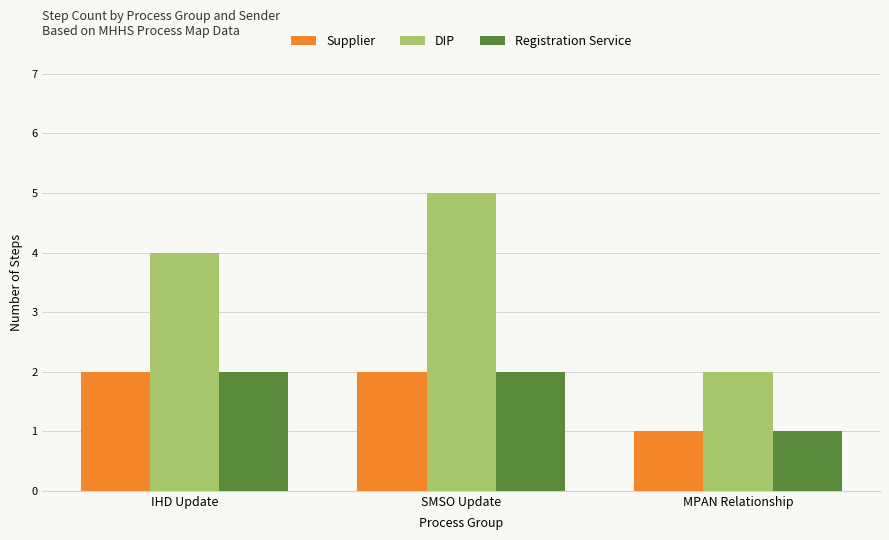

Reading left to right, list all the values displayed in this chart.

Supplier: IHD Update=2	SMSO Update=2	MPAN Relationship=1
DIP: IHD Update=4	SMSO Update=5	MPAN Relationship=2
Registration Service: IHD Update=2	SMSO Update=2	MPAN Relationship=1